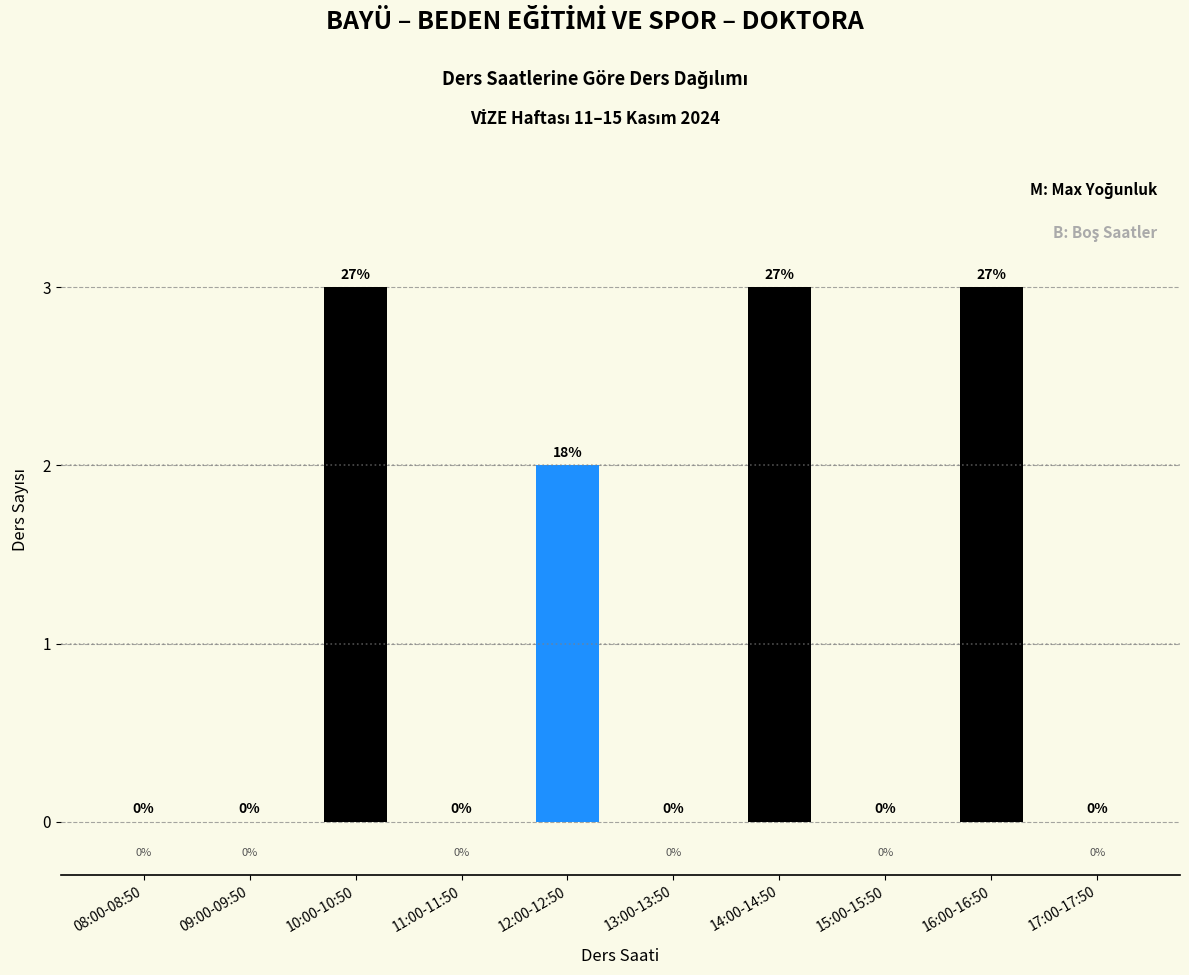

Reading right to left, what are all the values shown in this chart?

17:00-17:50=0	16:00-16:50=3	15:00-15:50=0	14:00-14:50=3	13:00-13:50=0	12:00-12:50=2	11:00-11:50=0	10:00-10:50=3	09:00-09:50=0	08:00-08:50=0